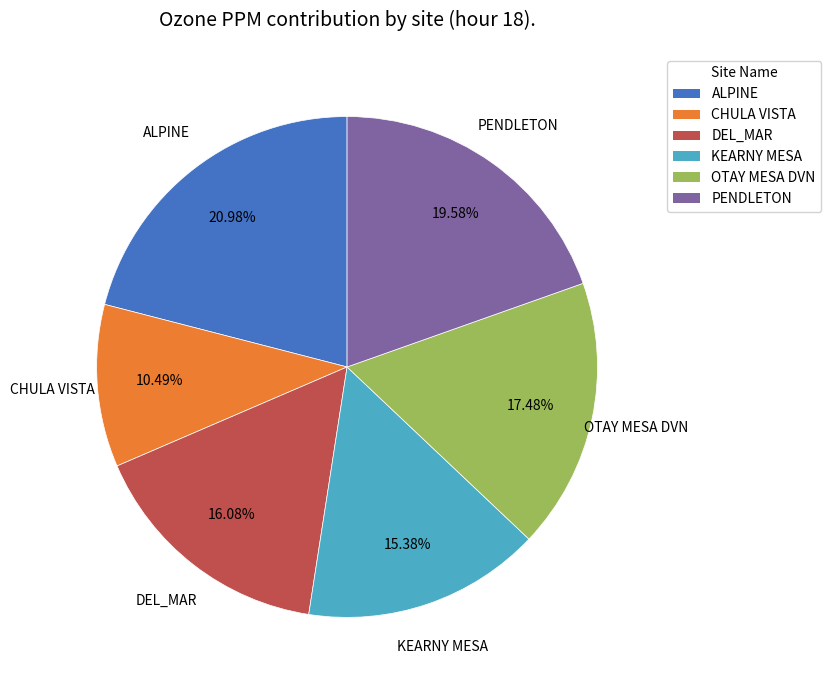

To the nearest percent, what is the average slice percentage?

17%